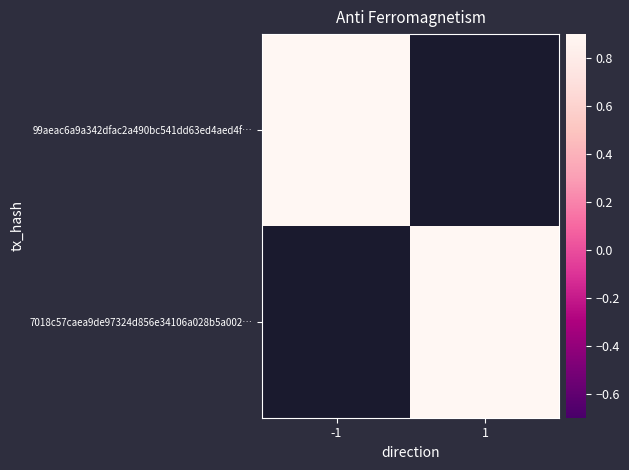

Which has a higher value, 1 or -1?

-1